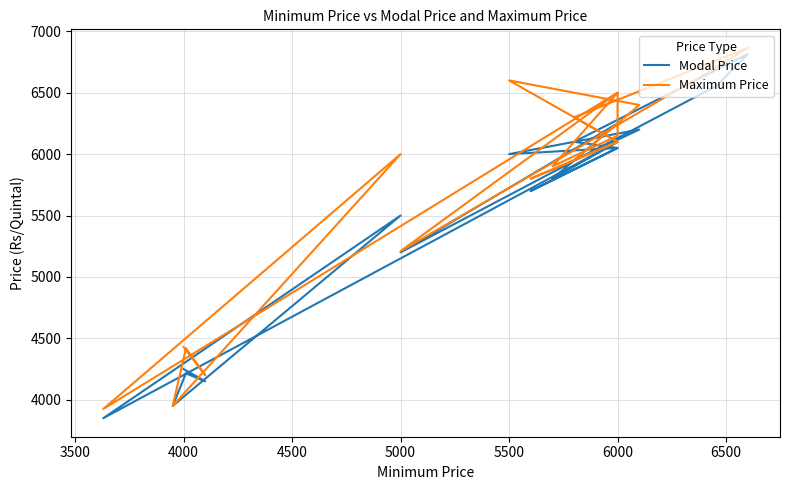

At how many categories does at least one series exceed 6373?

6